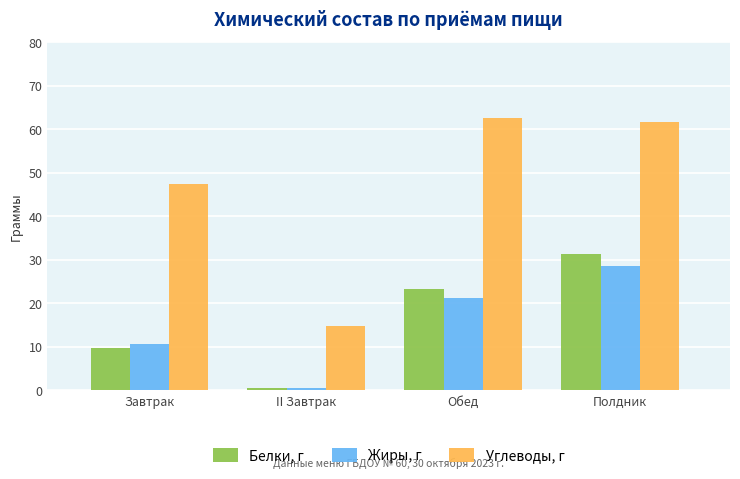

What is the label of the 2nd bar from the left?

II Завтрак